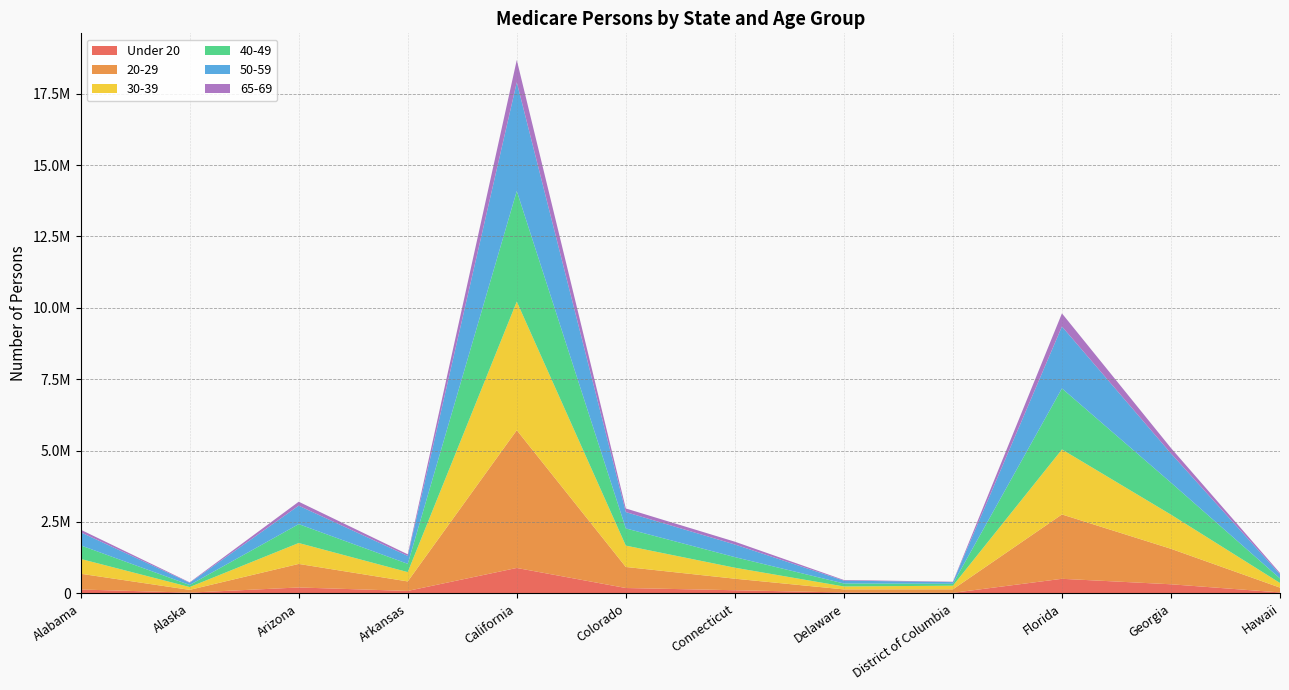

Reading left to right, transcribe all the data shown in this chart.

Under 20: Alabama=136147	Alaska=25911	Arizona=207012	Arkansas=86275	California=890344	Colorado=187966	Connecticut=110123	Delaware=31597	District of Columbia=19070	Florida=510649	Georgia=318731	Hawaii=33646
20-29: Alabama=551264	Alaska=97028	Arizona=824568	Arkansas=332157	California=4824564	Colorado=737310	Connecticut=403881	Delaware=107830	District of Columbia=122456	Florida=2253814	Georgia=1242636	Hawaii=167922
30-39: Alabama=519222	Alaska=99233	Arizona=732791	Arkansas=326895	California=4504630	Colorado=747971	Connecticut=385402	Delaware=103051	District of Columbia=127550	Florida=2276899	Georgia=1196524	Hawaii=162274
40-49: Alabama=475178	Alaska=72059	Arizona=661189	Arkansas=289749	California=3873309	Colorado=602191	Connecticut=370864	Delaware=104613	District of Columbia=67885	Florida=2137469	Georgia=1120730	Hawaii=158749
50-59: Alabama=458616	Alaska=76997	Arizona=645810	Arkansas=277120	California=3807303	Colorado=572278	Connecticut=442060	Delaware=100346	District of Columbia=57399	Florida=2167959	Georgia=1022129	Hawaii=146712
65-69: Alabama=90551	Alaska=15909	Arizona=138513	Arkansas=55964	California=779921	Colorado=126246	Connecticut=98365	Delaware=21920	District of Columbia=13042	Florida=459358	Georgia=189743	Hawaii=43840